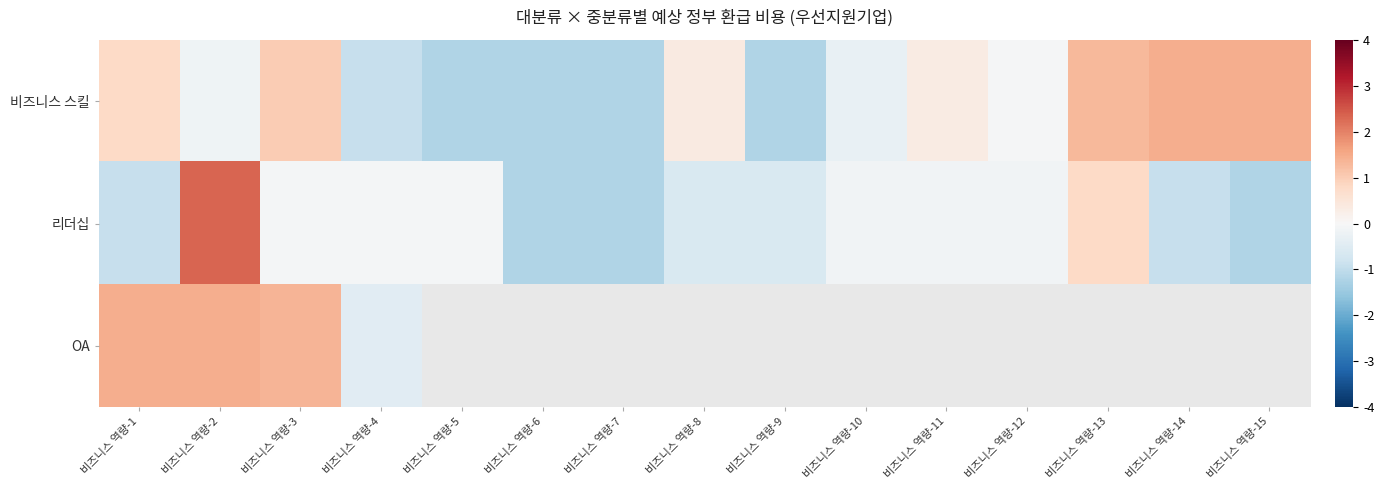

What is the spread (max minus min) of values at 비즈니스 역량-8?

1.0